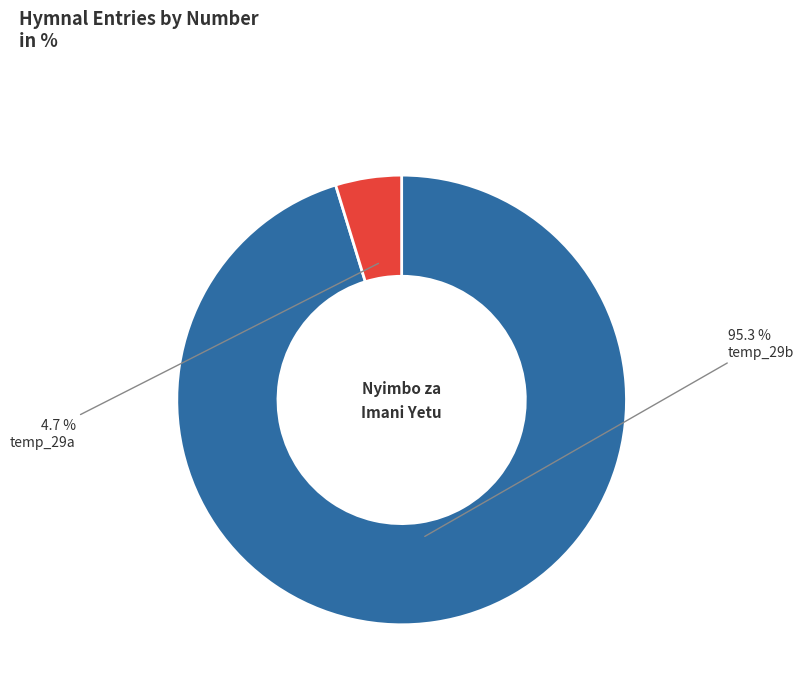

To the nearest percent, what percentage of the pie is temp_29b?

95%